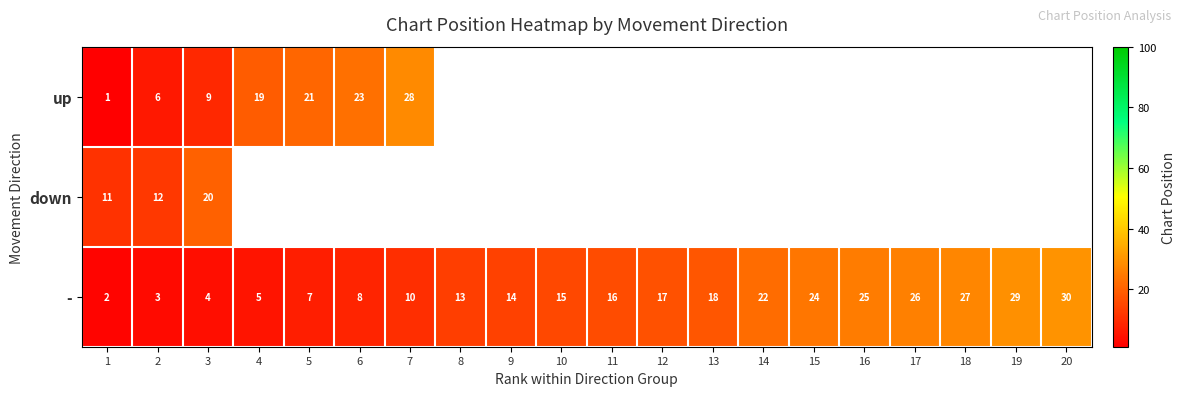

At how many categories does at least one series exceed 11?

19